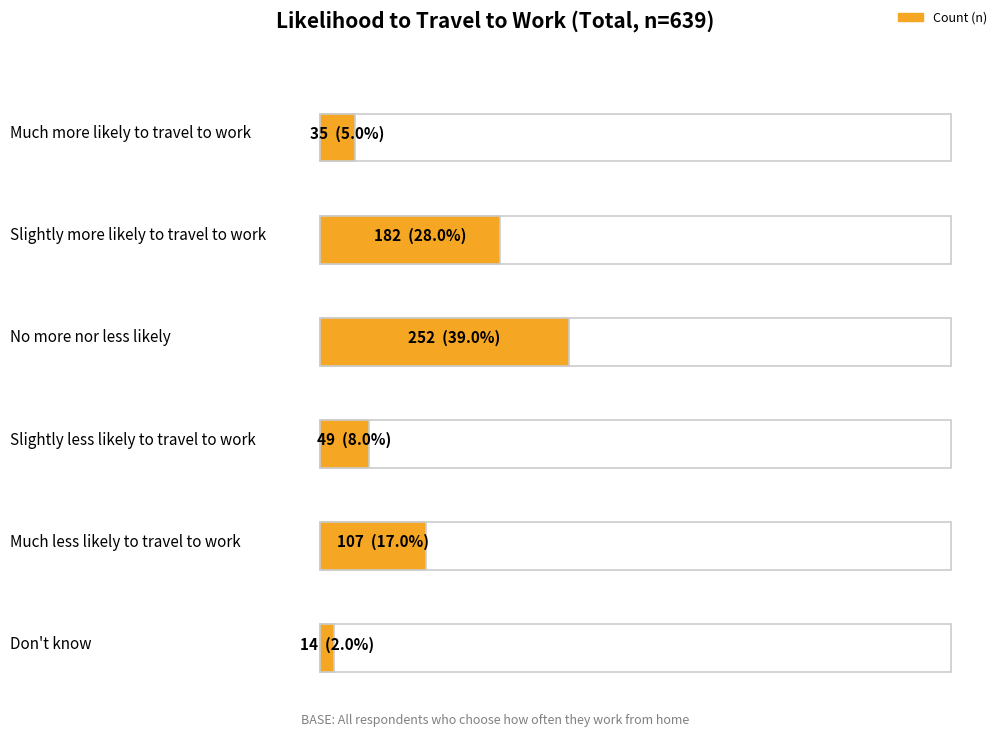

Is it true that Percentage equals 0.1 at Slightly less likely
to travel to work?

False